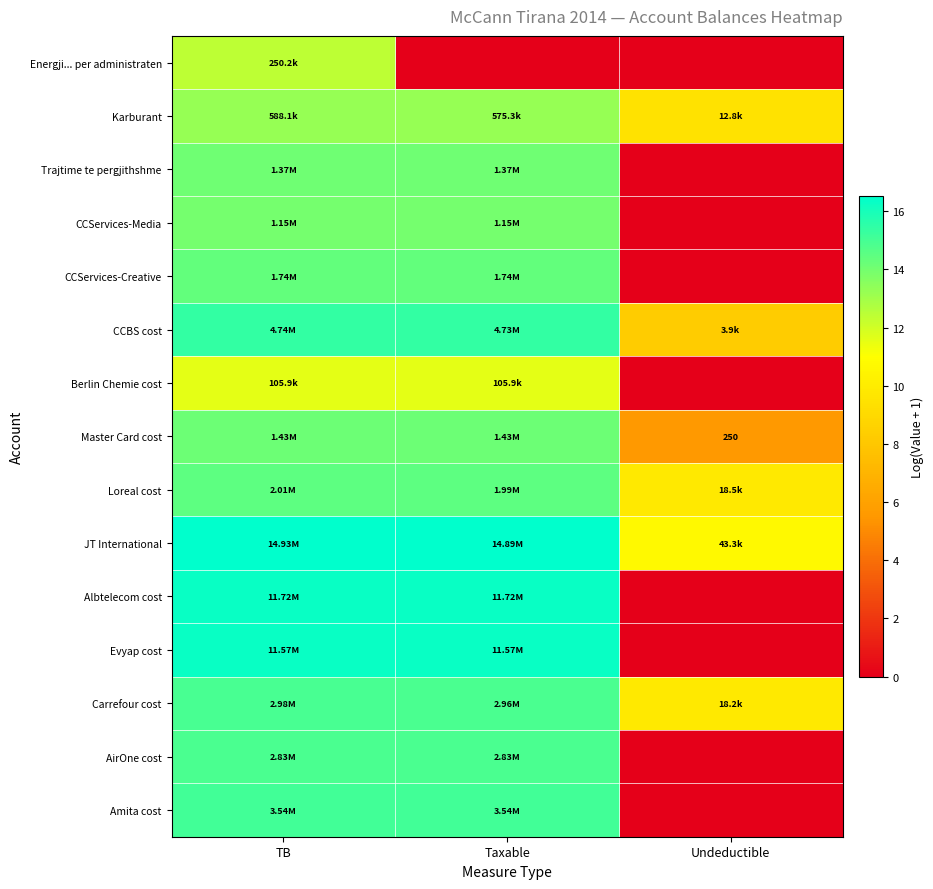

List the labels in order of Berlin Chemie cost value, largest first.

TB, Taxable, Undeductible